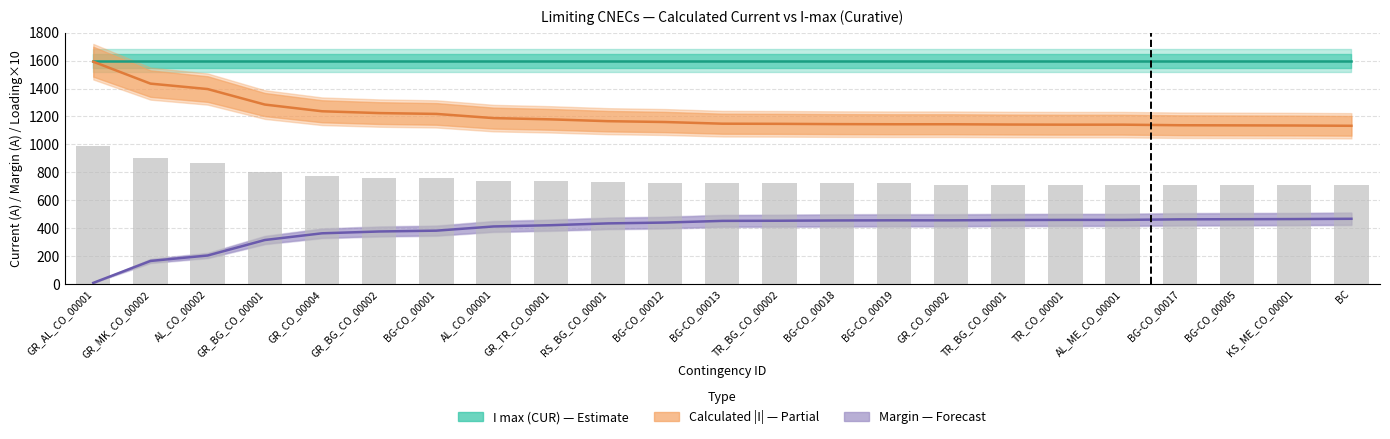

At which label does Loading (×10 A equiv.) first exceed 720?

GR_AL_CO_00001